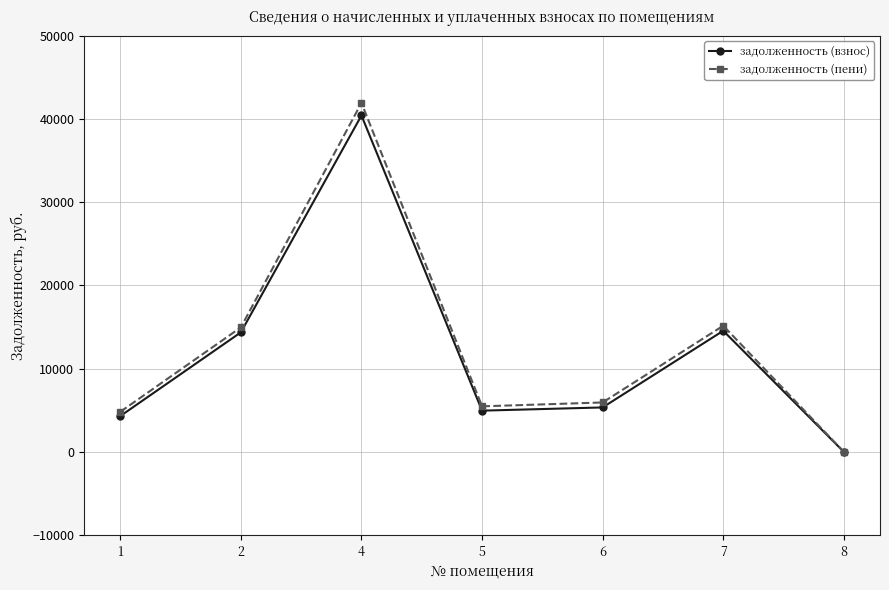

What is the maximum value for задолженность (взнос)?

40423.7